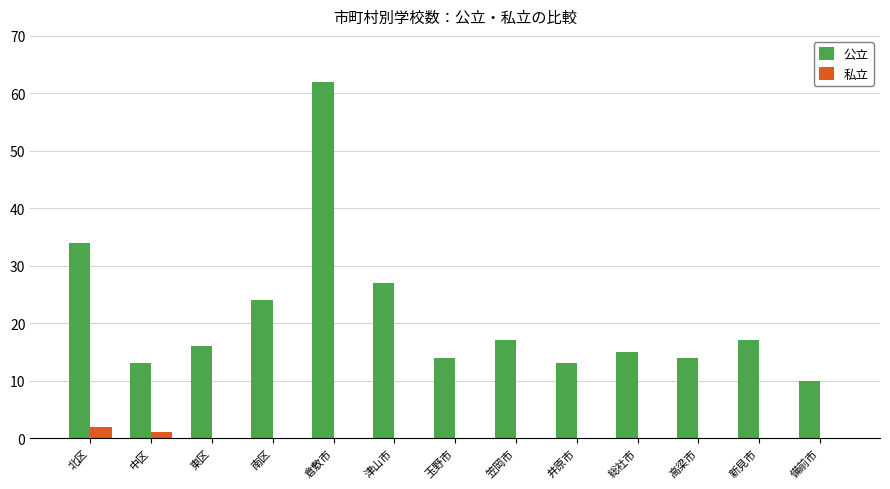

What is the greatest value displayed?

62